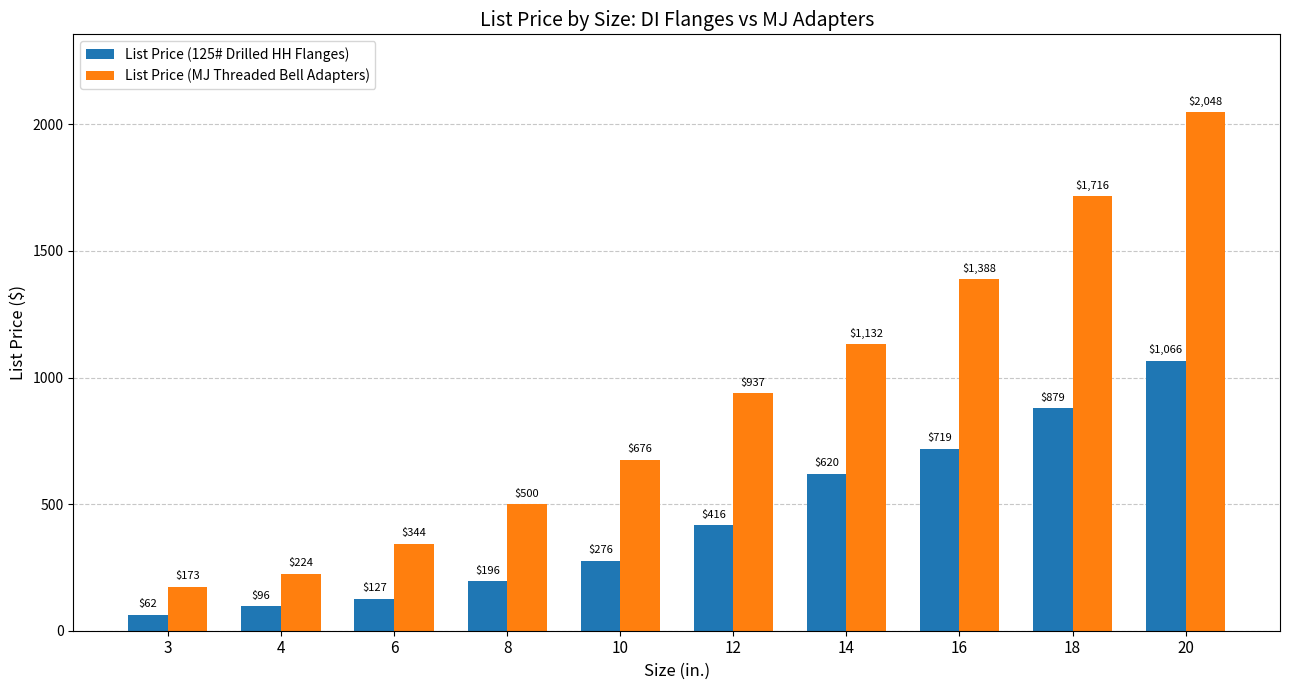

What is the spread (max minus min) of values at 6?

217